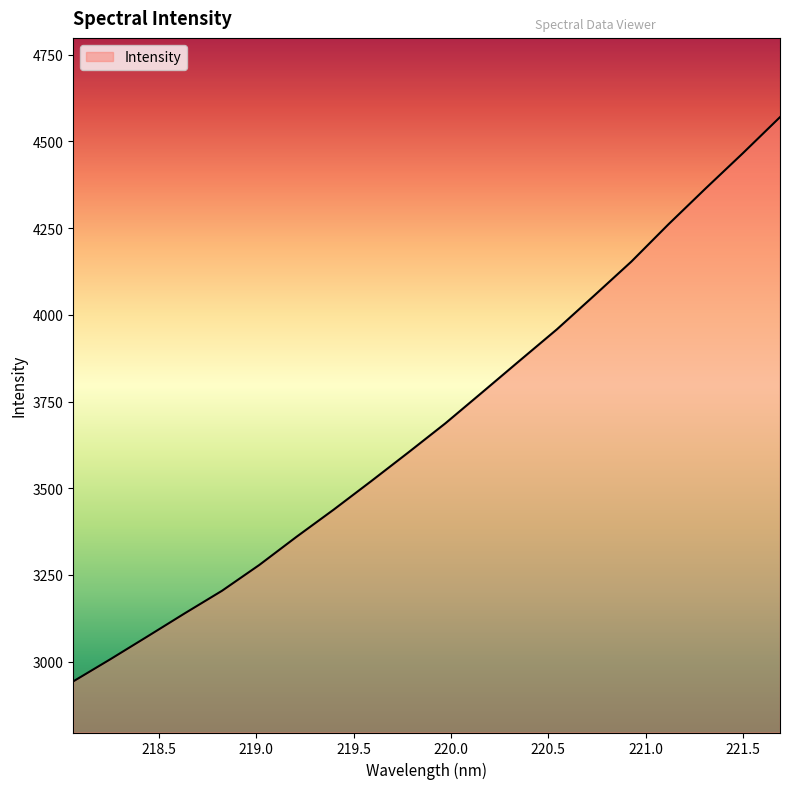

What is the difference between the maximum and minimum values?

1627.0